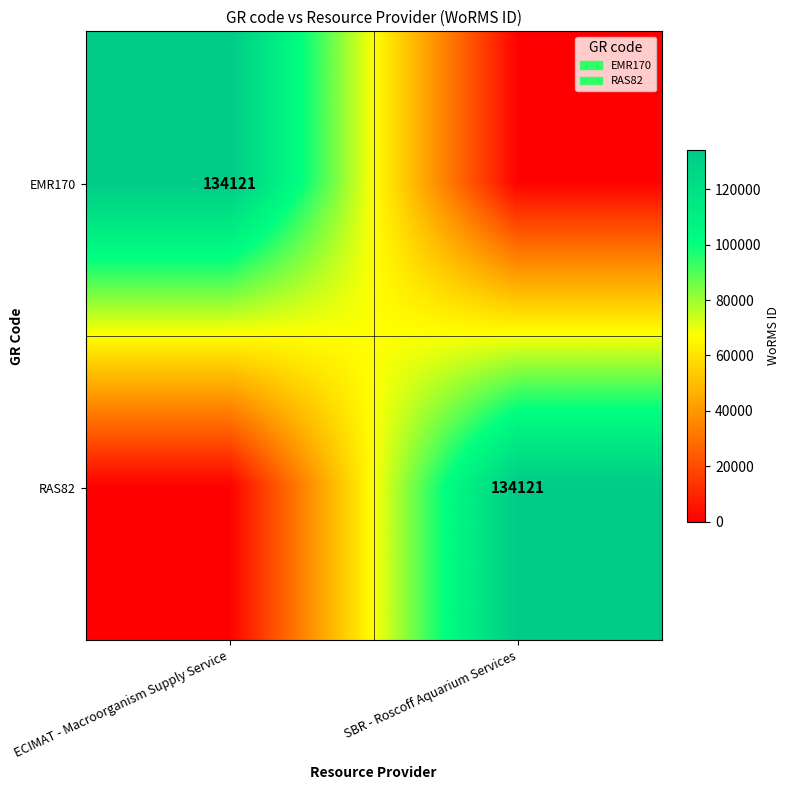

The EMR170 series shows 58675 at ECIMAT - Macroorganism Supply Service. True or false?

False